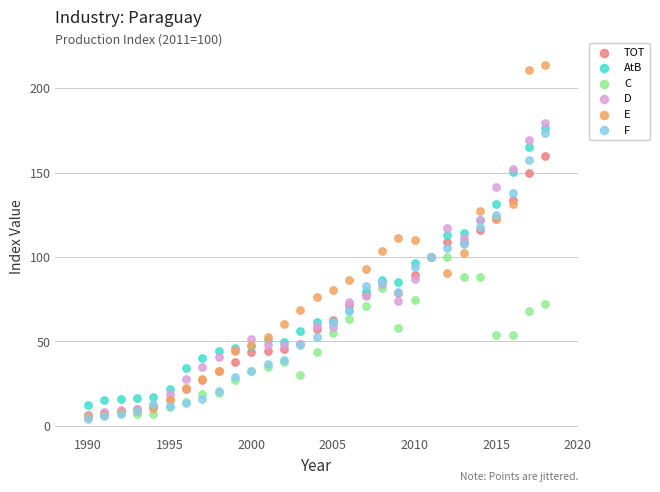

What are all the series names shown in the legend?

TOT, AtB, C, D, E, F